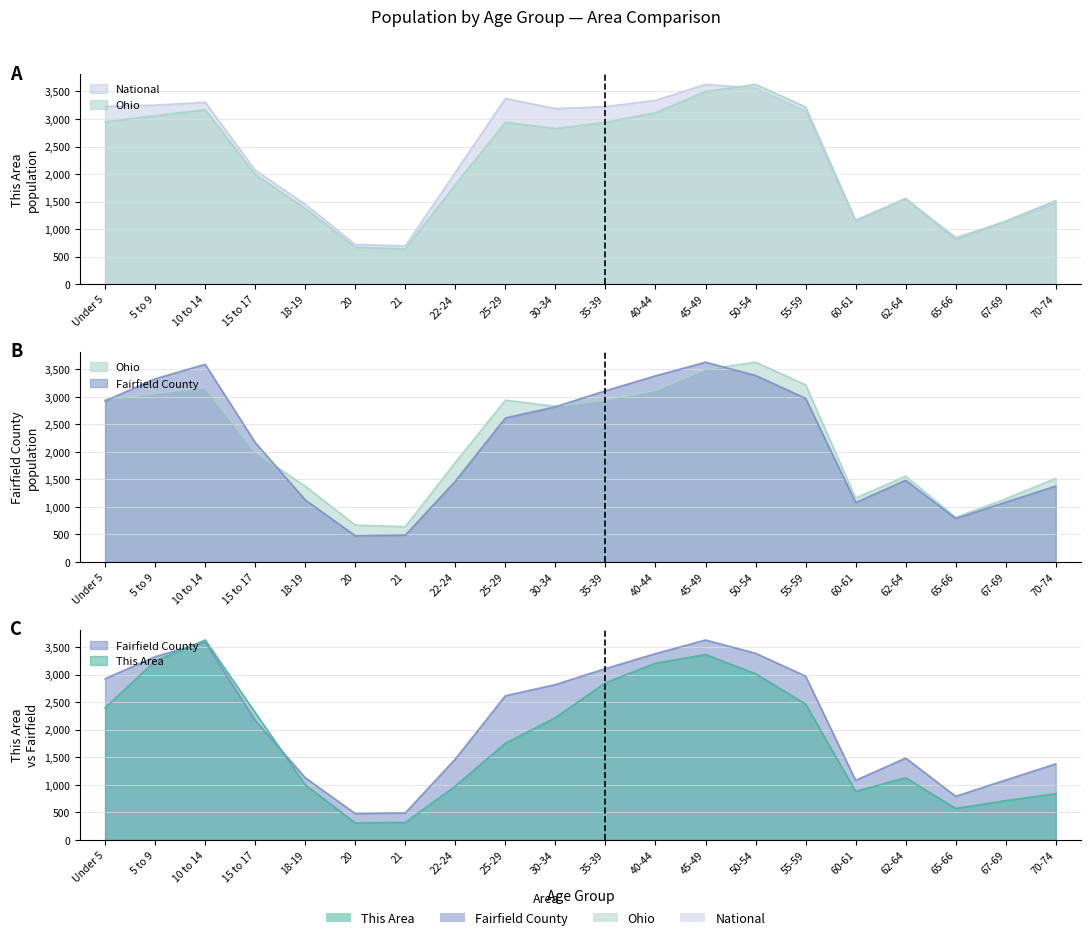

Reading left to right, list all the values displayed in this chart.

This Area: Under 5=2397.0	5 to 9=3245.0	10 to 14=3628.0	15 to 17=2312.0	18-19=999.0	20=308.0	21=317.0	22-24=977.0	25-29=1754.0	30-34=2218.0	35-39=2851.0	40-44=3207.0	45-49=3363.0	50-54=3016.0	55-59=2465.0	60-61=880.0	62-64=1127.0	65-66=570.0	67-69=712.0	70-74=839.0
Fairfield County: Under 5=2924.5	5 to 9=3325.7	10 to 14=3589.5	15 to 17=2168.9	18-19=1128.0	20=476.5	21=489.0	22-24=1468.5	25-29=2615.6	30-34=2818.5	35-39=3108.7	40-44=3380.1	45-49=3628.0	50-54=3386.9	55-59=2972.1	60-61=1079.6	62-64=1484.5	65-66=790.7	67-69=1087.1	70-74=1379.1
Ohio: Under 5=2948.2	5 to 9=3058.8	10 to 14=3168.5	15 to 17=1993.1	18-19=1375.7	20=670.7	21=642.3	22-24=1808.1	25-29=2939.1	30-34=2827.5	35-39=2938.5	40-44=3113.9	45-49=3497.4	50-54=3628.0	55-59=3218.2	60-61=1163.2	62-64=1558.3	65-66=811.2	67-69=1147.4	70-74=1518.9
National: Under 5=3227.4	5 to 9=3251.0	10 to 14=3303.5	15 to 17=2069.6	18-19=1451.6	20=722.0	21=695.7	22-24=2031.0	25-29=3371.3	30-34=3189.2	35-39=3224.0	40-44=3337.6	45-49=3628.0	50-54=3562.4	55-59=3141.7	60-61=1136.5	62-64=1550.4	65-66=849.9	67-69=1136.8	70-74=1482.3